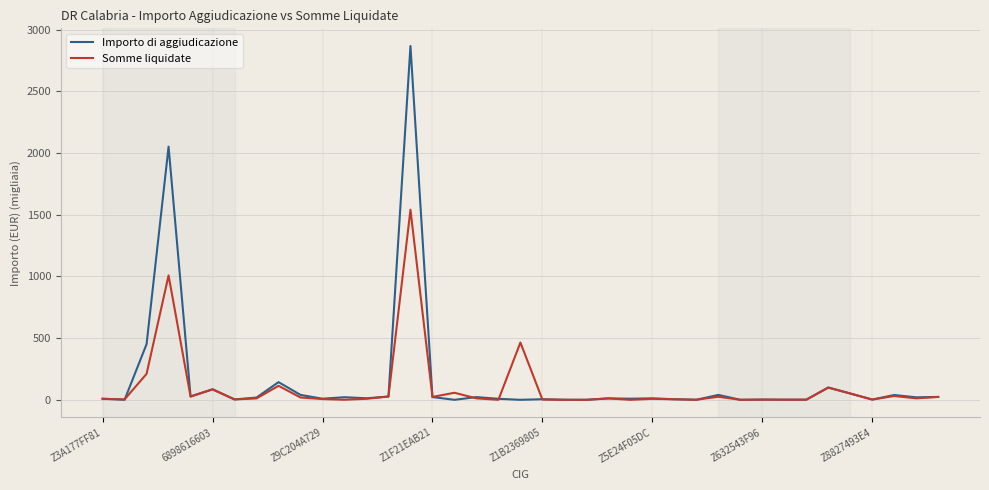

What is the highest value of the Somme liquidate series?

1540.7